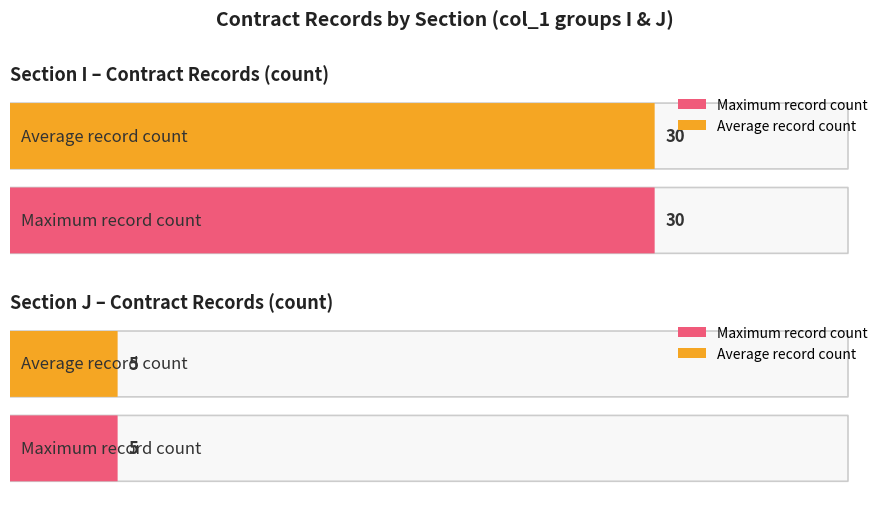

Does the chart contain stacked bars?

No